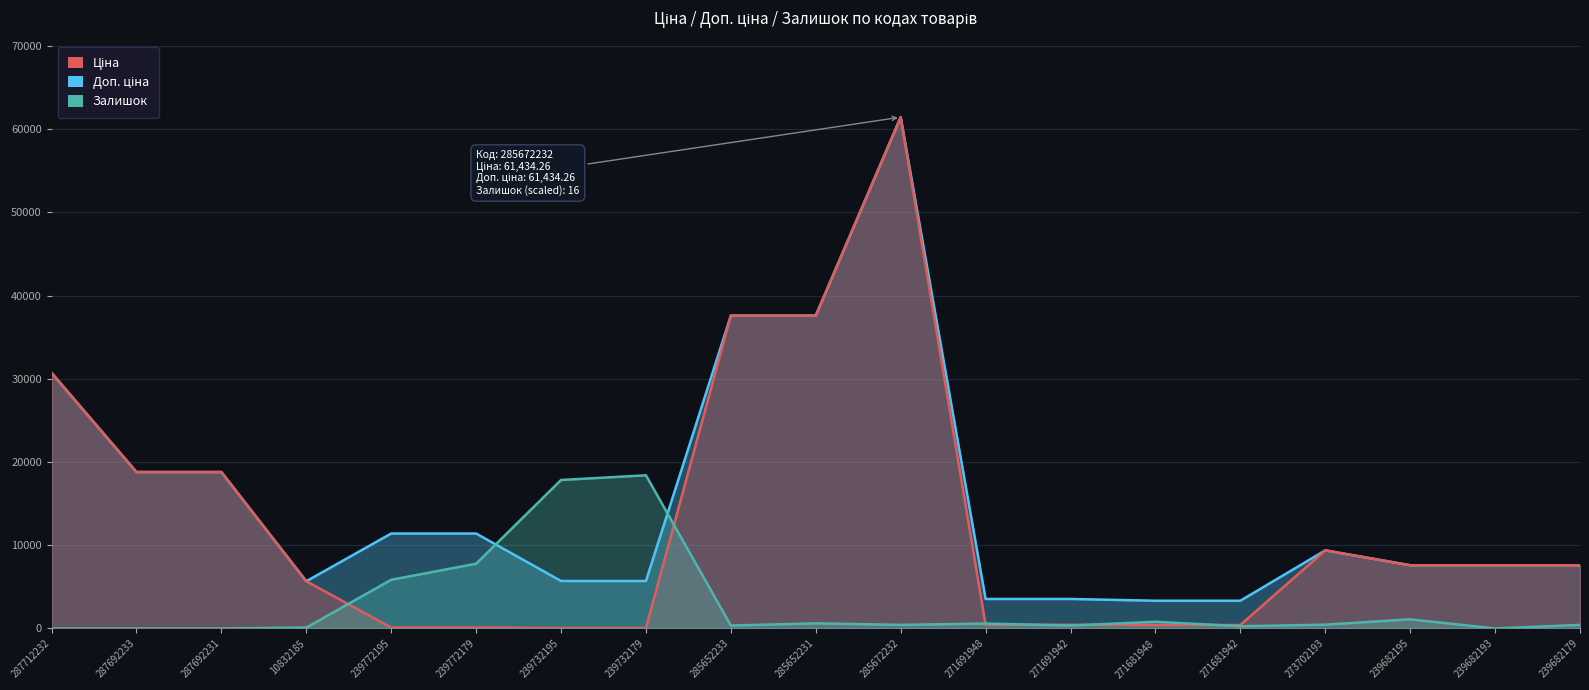

True or false: Доп. ціна has a value of 18796.8 at 287692231.

True